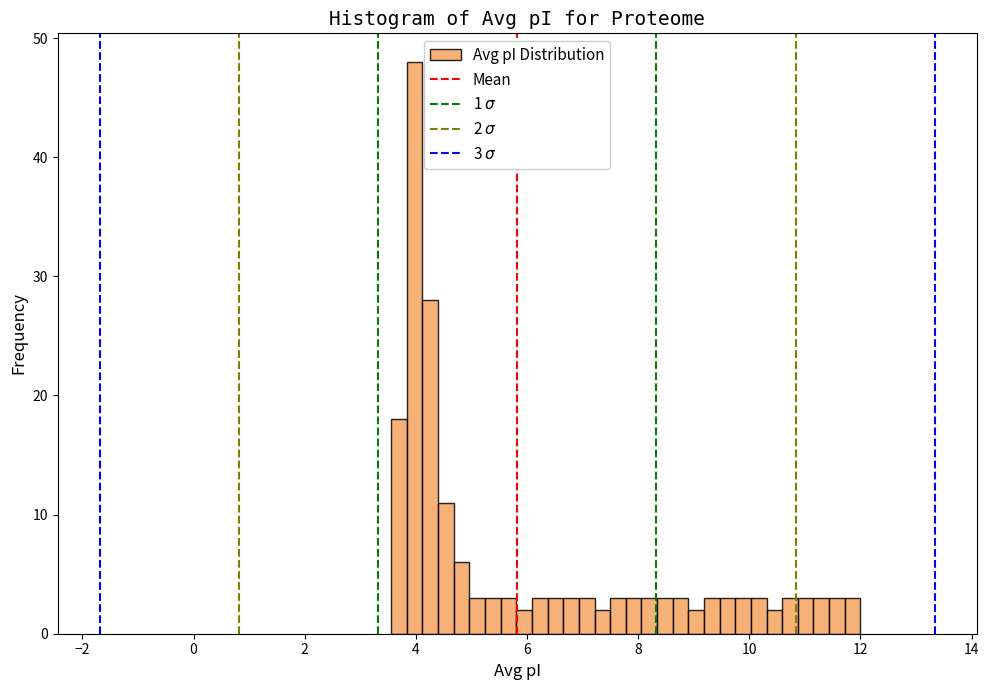

Read against the x-axis, roughly where is the centre of the tallest bar?

4.0